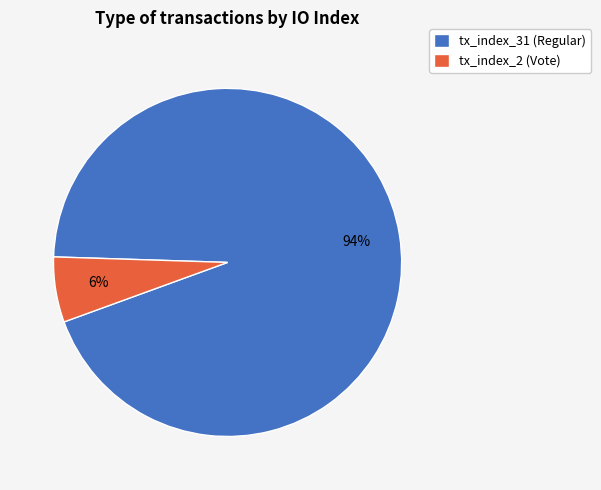

True or false: tx_index_2 (Vote) accounts for 6% of the total.

True